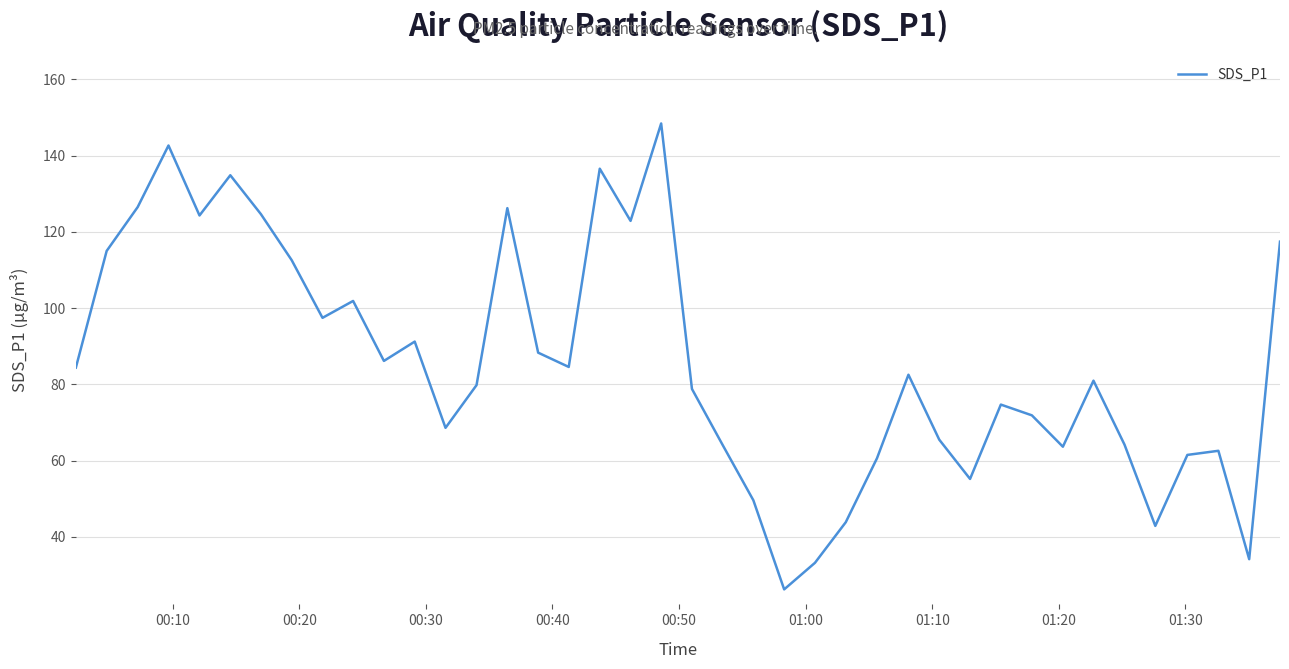

What is the difference between the maximum and minimum values?

122.2